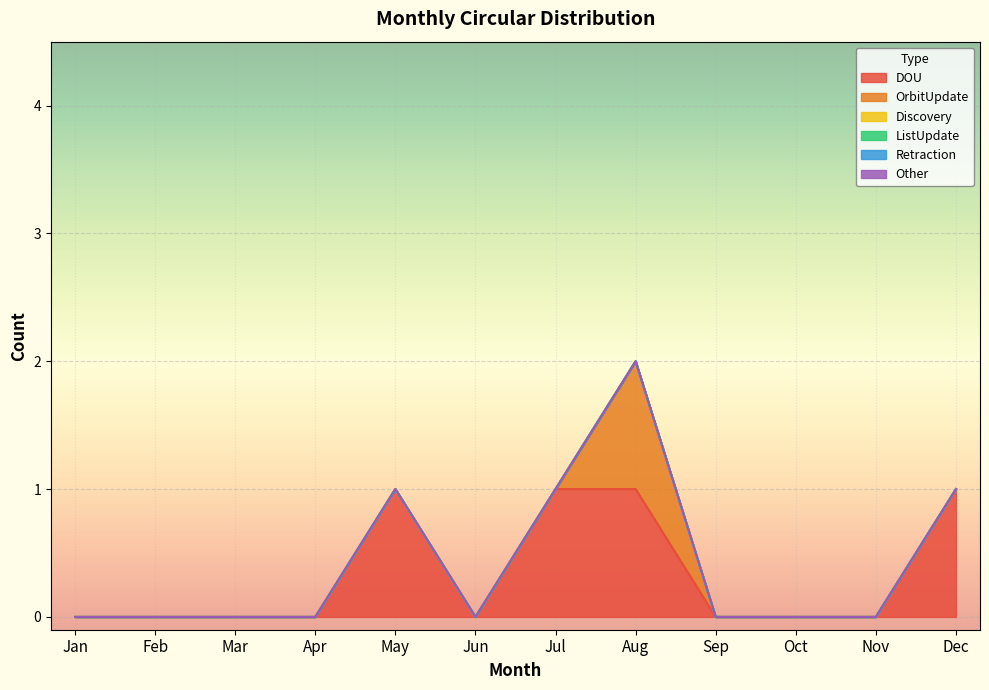

Reading left to right, list all the values displayed in this chart.

DOU: 0	0	0	0	1	0	1	1	0	0	0	1
OrbitUpdate: 0	0	0	0	0	0	0	1	0	0	0	0
Discovery: 0	0	0	0	0	0	0	0	0	0	0	0
ListUpdate: 0	0	0	0	0	0	0	0	0	0	0	0
Retraction: 0	0	0	0	0	0	0	0	0	0	0	0
Other: 0	0	0	0	0	0	0	0	0	0	0	0